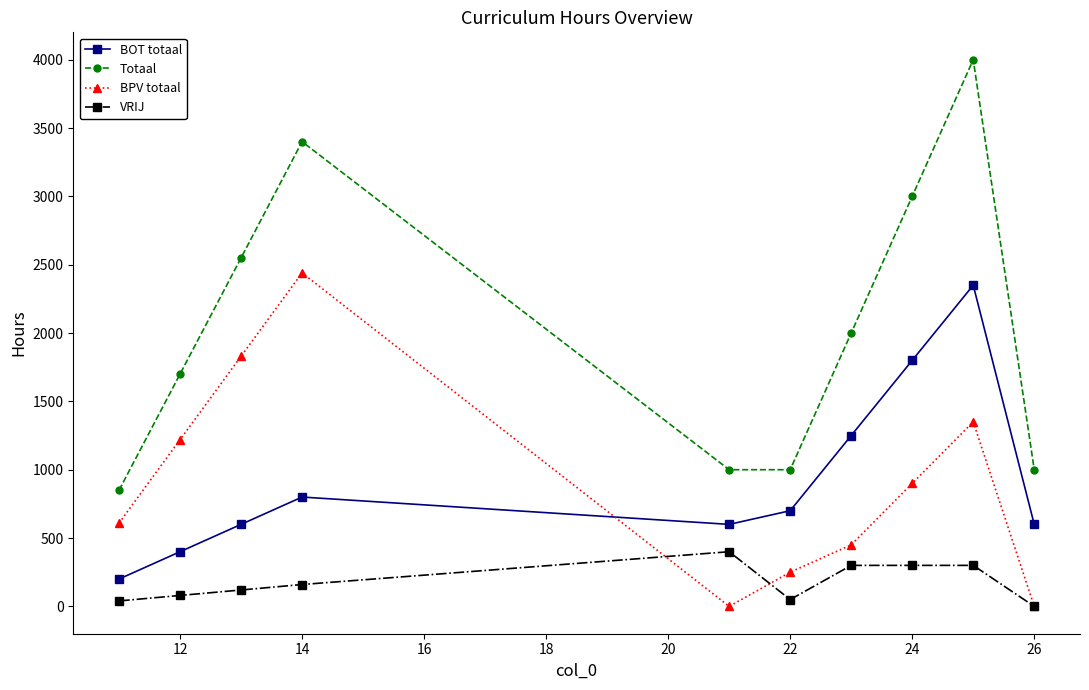

How many lines are shown in the chart?

4